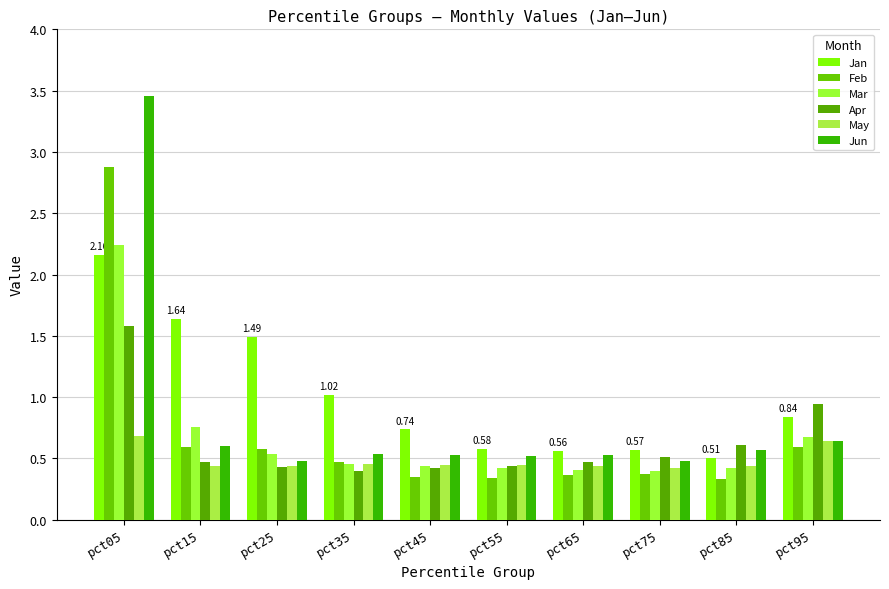

Count the number of data series in this chart.

6